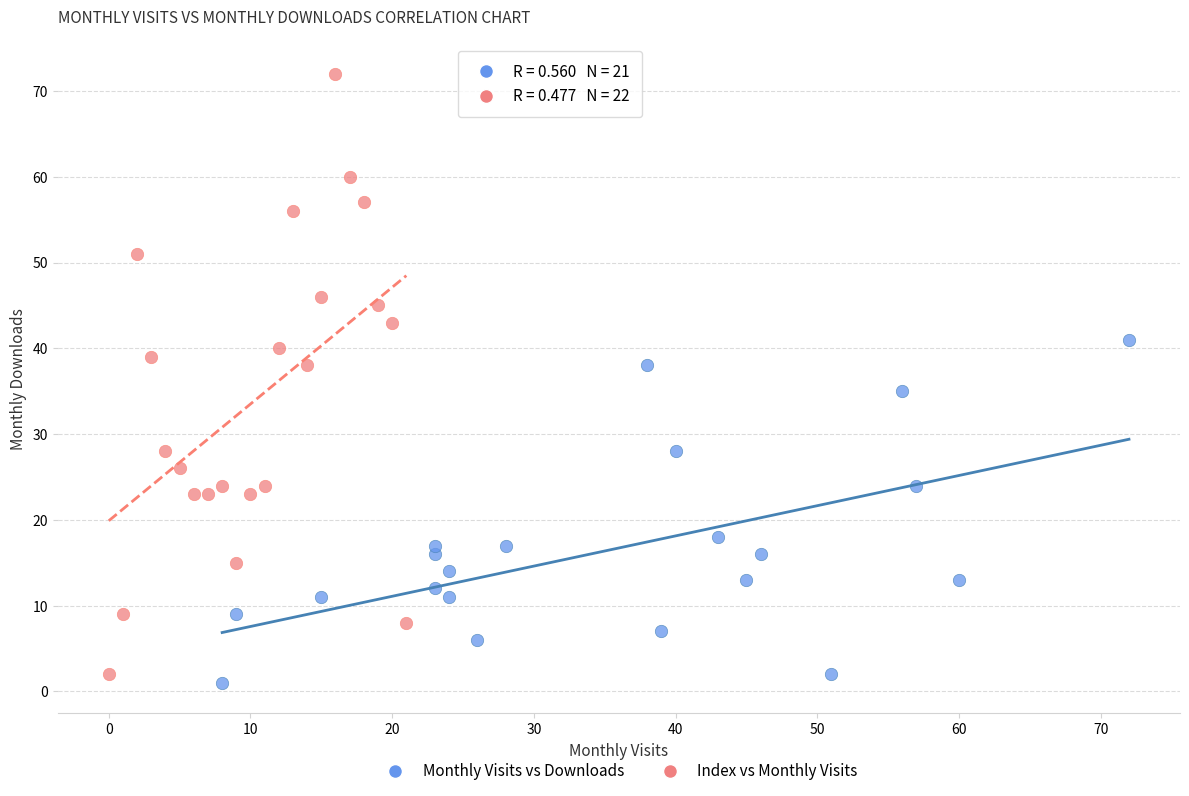

Which series has the widest spread of Y values?

Index vs Monthly Visits